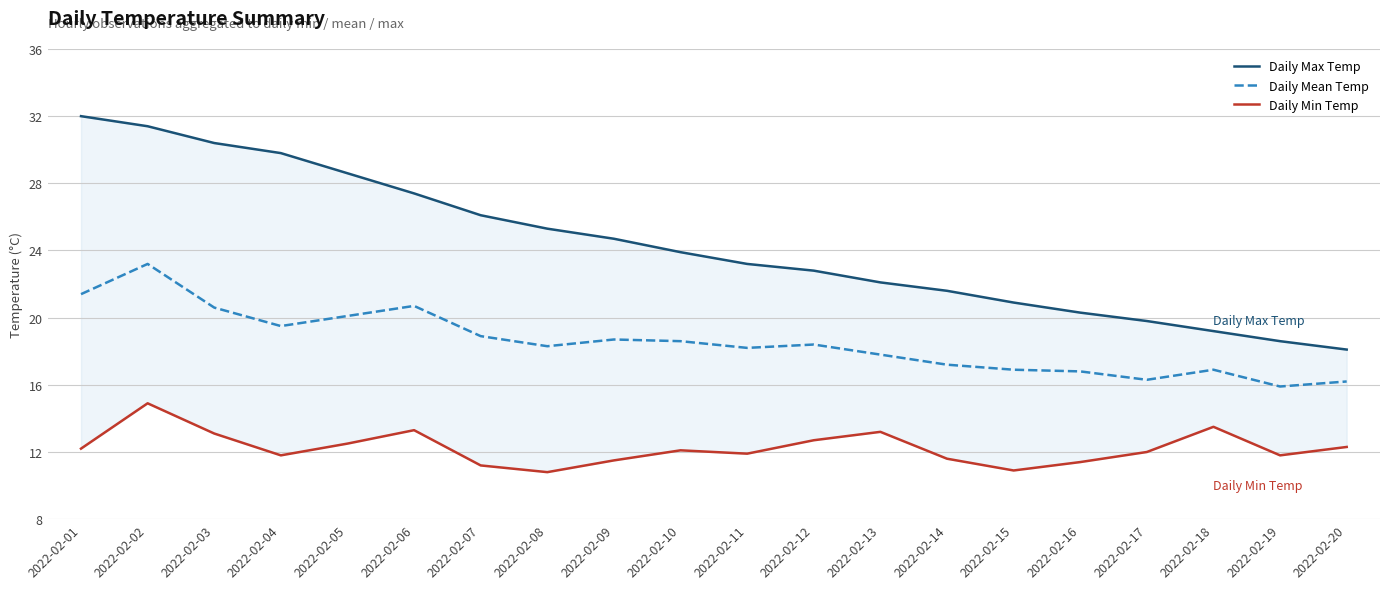

Which series has the largest range (max minus min)?

Daily Max Temp